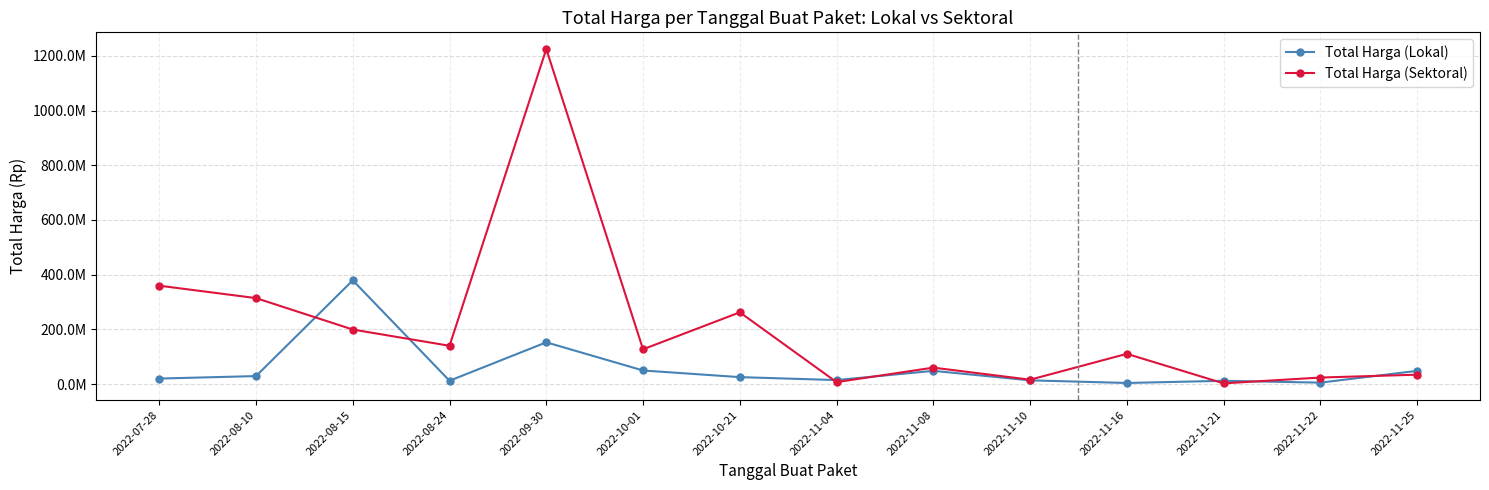

What is the label of the 13th point from the left?

2022-11-22